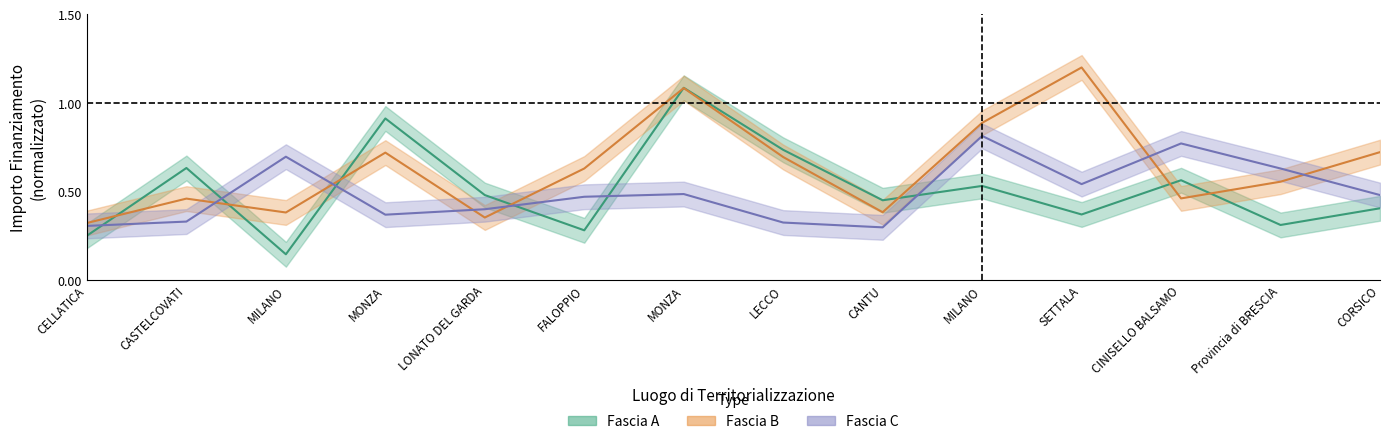

How many intersections are there between Fascia C and Fascia A?

6